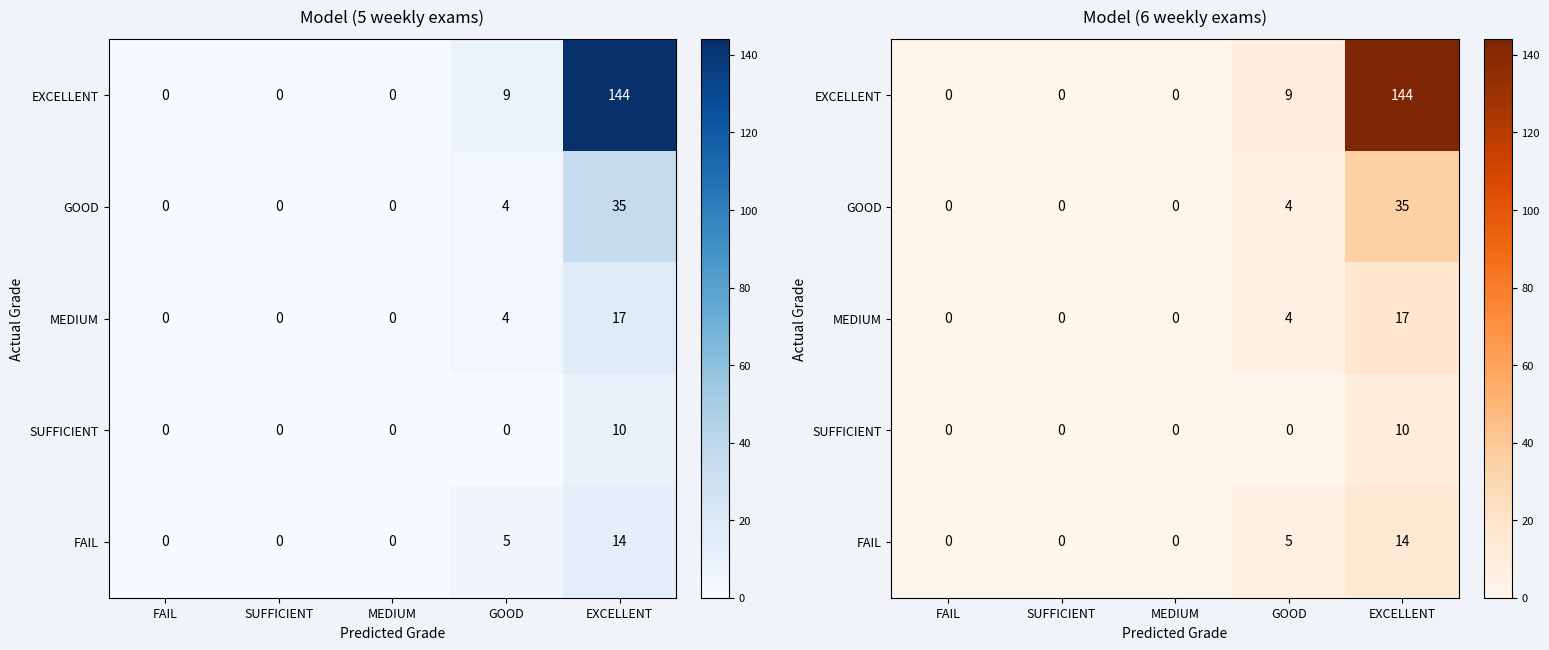

Between SUFFICIENT and FAIL, which is larger?

SUFFICIENT